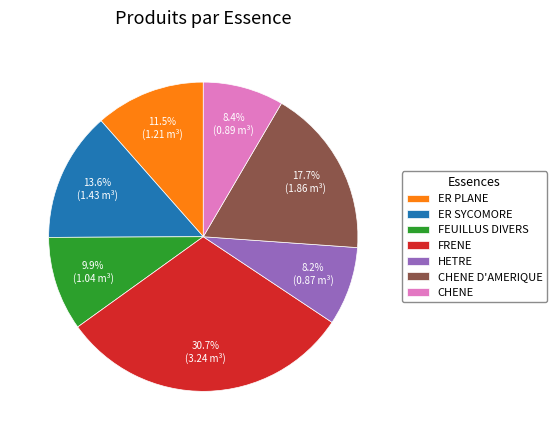

Which category has the biggest portion of the pie?

FRENE